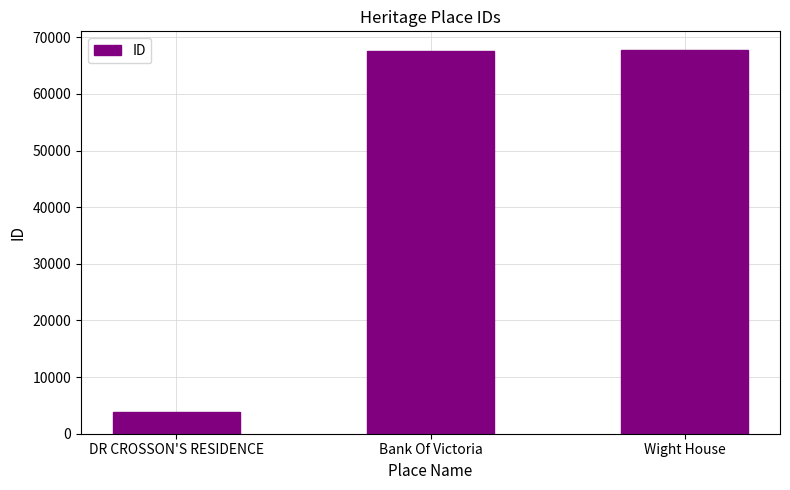

What is the value of the 1st bar from the left?

3836